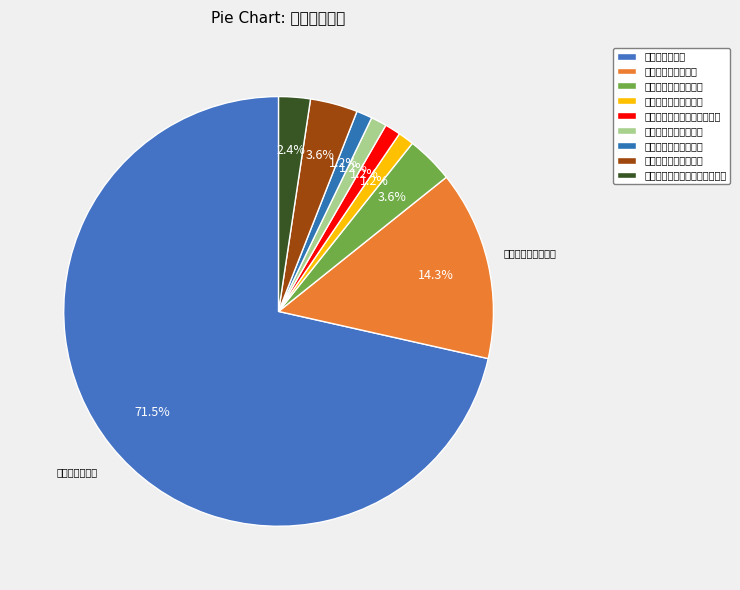

How many slices are in this pie chart?

9